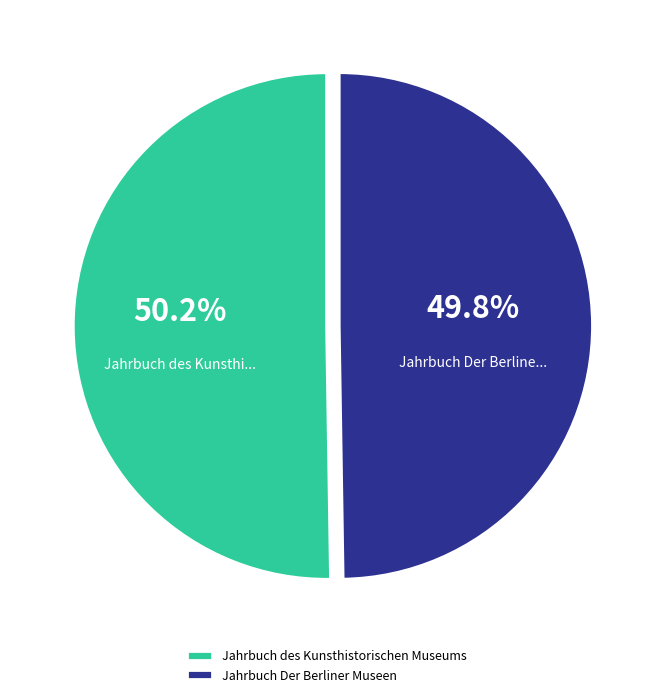

Is it true that Jahrbuch des Kunsthistorischen Museums is 59% of the pie?

False